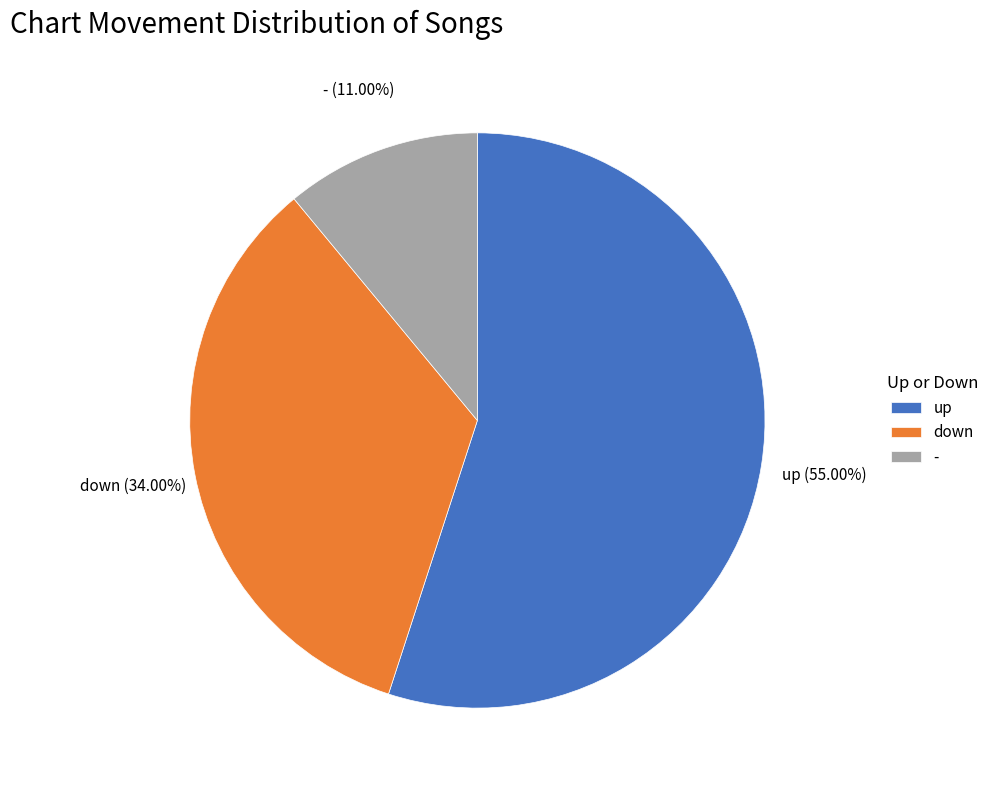

Is it true that down is 43% of the pie?

False